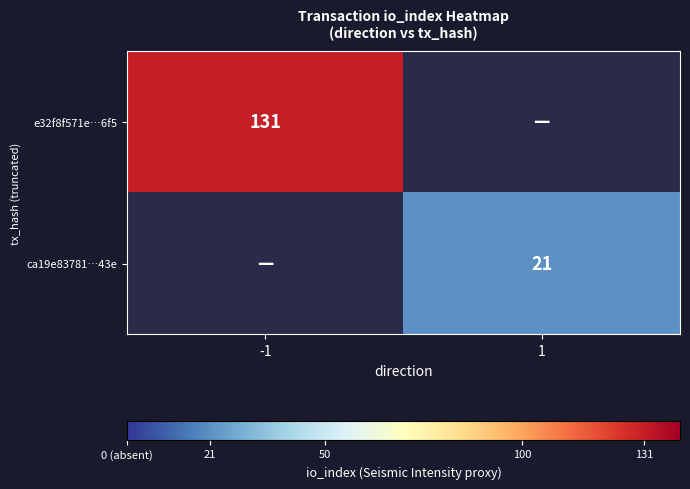

Is it true that e32f8f571e…6f5 equals 190 at -1?

False